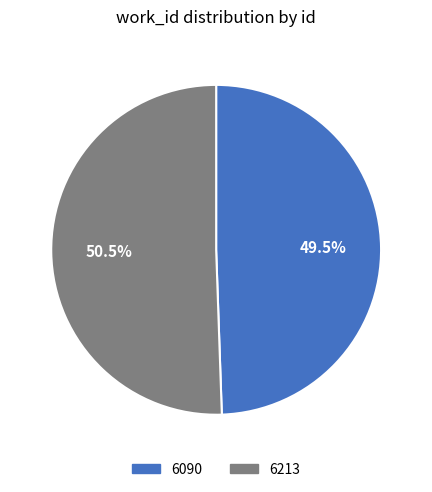

Does 6213 account for over 50% of the chart?

Yes